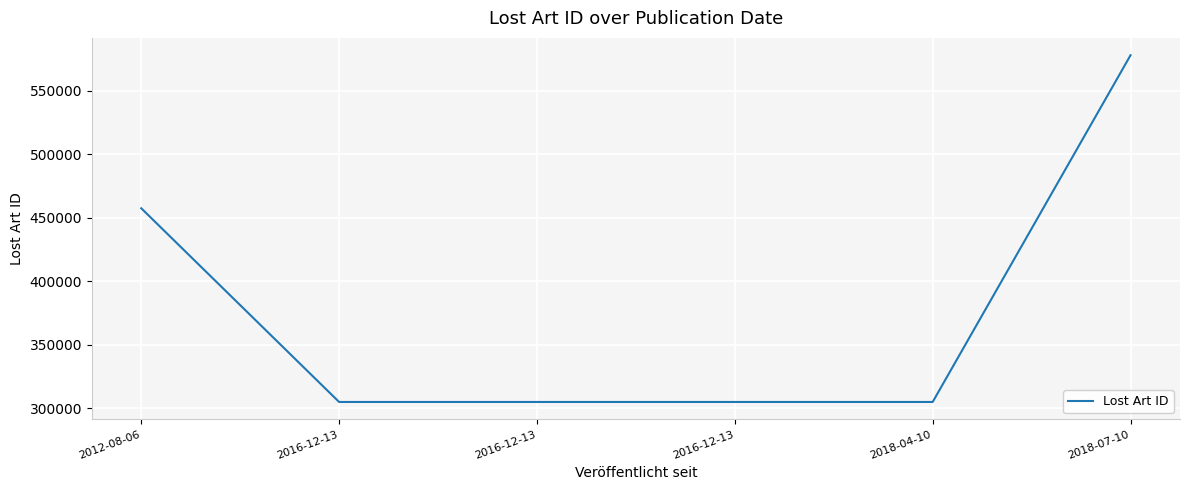

What is the value of the 3rd point from the left?

305025